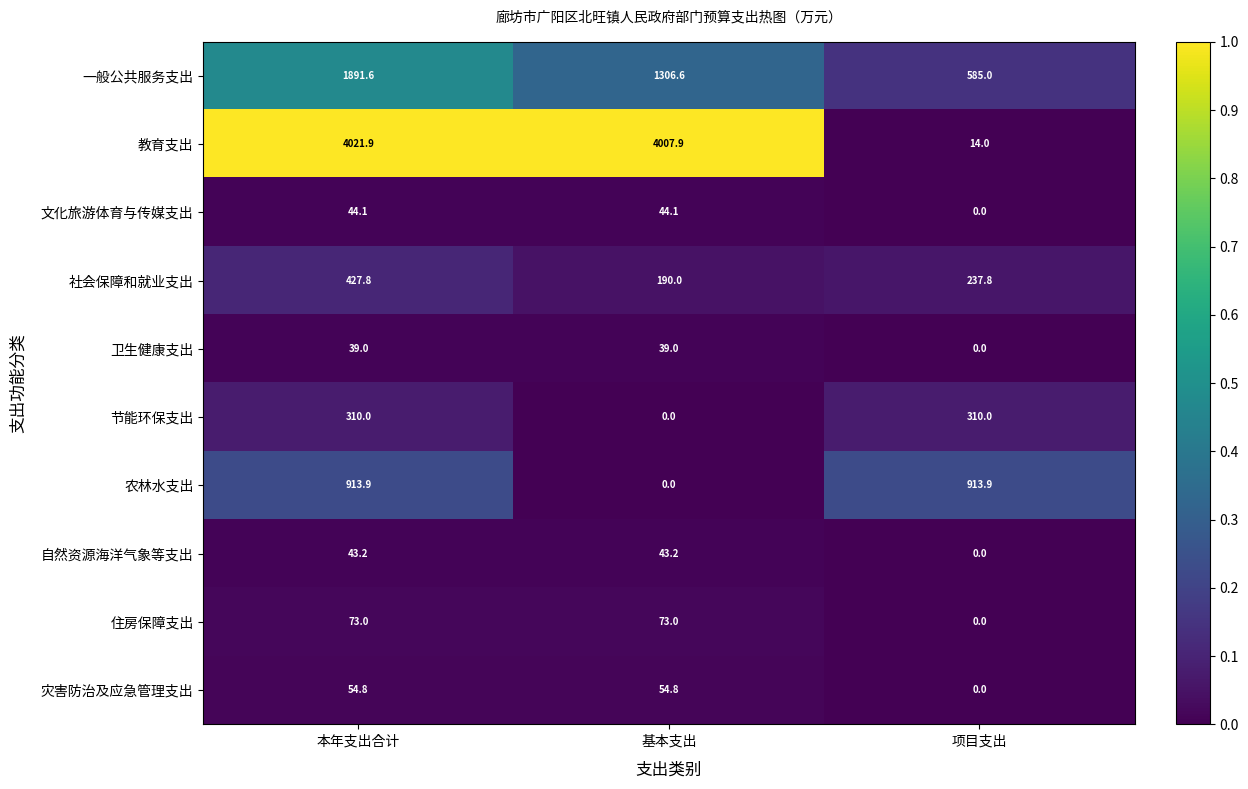

Rank the series by their maximum value, from lowest to highest.

卫生健康支出, 自然资源海洋气象等支出, 文化旅游体育与传媒支出, 灾害防治及应急管理支出, 住房保障支出, 节能环保支出, 社会保障和就业支出, 农林水支出, 一般公共服务支出, 教育支出